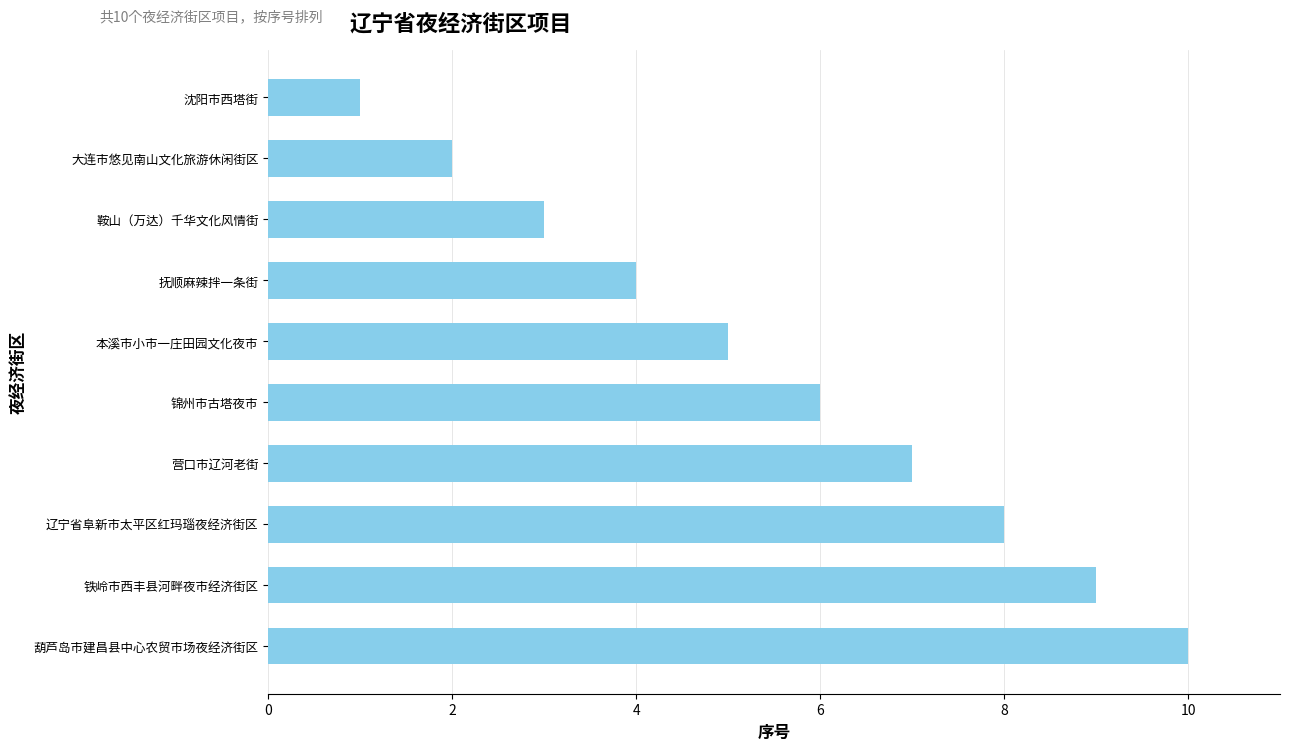

Reading top to bottom, extract all data points from this chart.

沈阳市西塔街=1	大连市悠见南山文化旅游休闲街区=2	鞍山（万达）千华文化风情街=3	抚顺麻辣拌一条街=4	本溪市小市一庄田园文化夜市=5	锦州市古塔夜市=6	营口市辽河老街=7	辽宁省阜新市太平区红玛瑙夜经济街区=8	铁岭市西丰县河畔夜市经济街区=9	葫芦岛市建昌县中心农贸市场夜经济街区=10